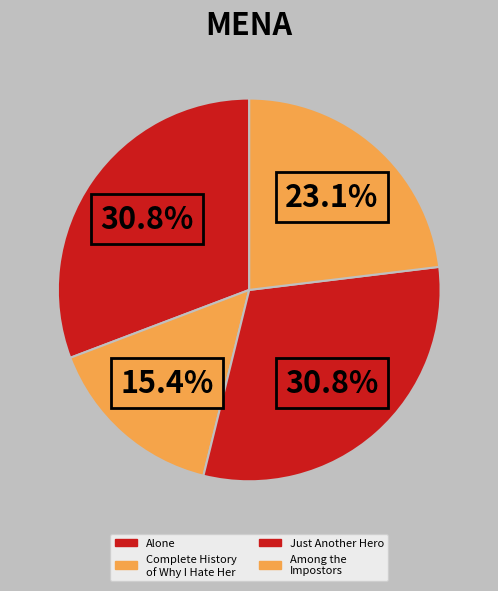

Count the number of slices in the pie.

4